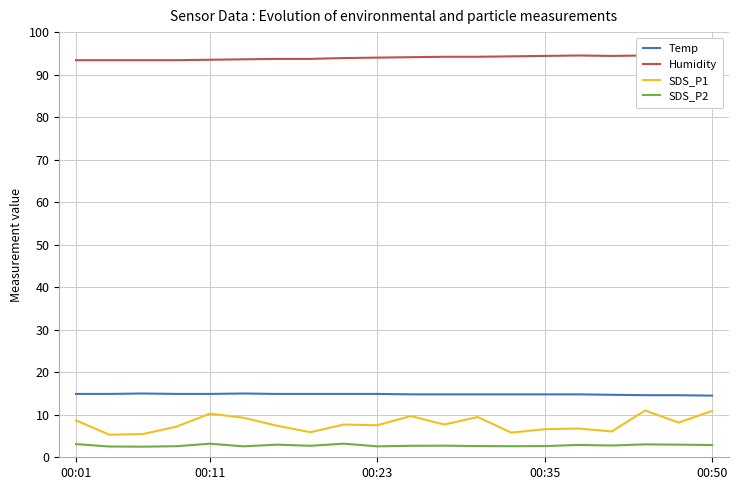

The value of Temp at 00:01 is 25.8. True or false?

False